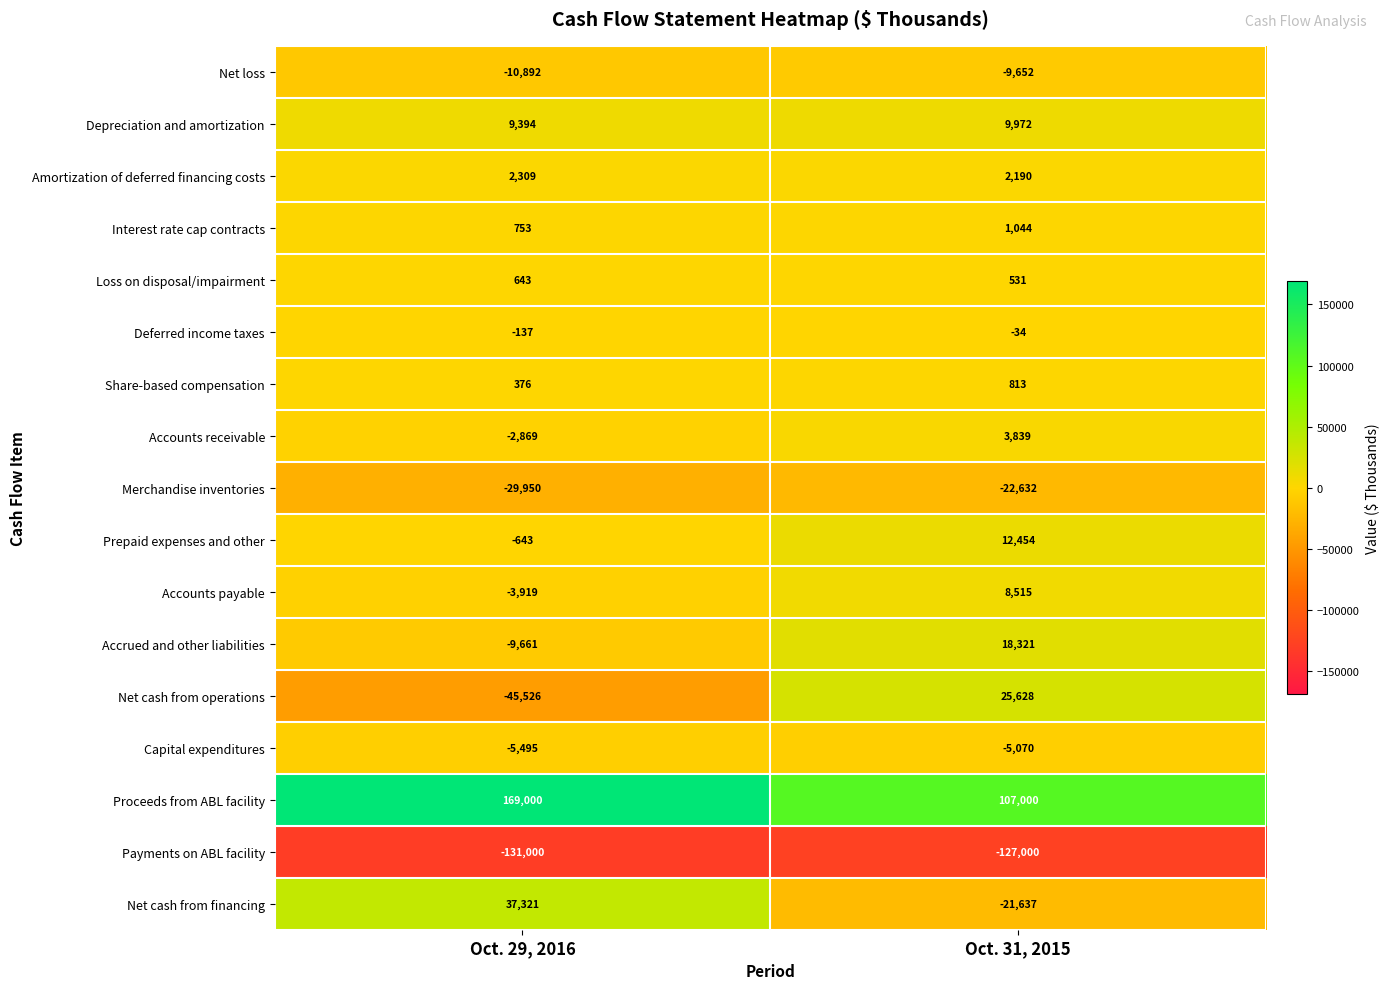

Which category has the highest value across all series?

Oct. 29, 2016